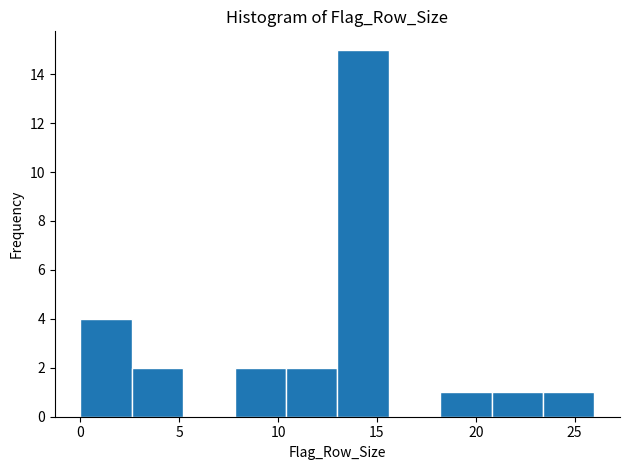

Reading left to right, transcribe this chart: for each bar, give the range it covers on the x-axis and its height. Neither the bar edges nor the heights are printed on the chart, so give them approximately, as read against the axes.

0.0 to 2.6: 4
2.6 to 5.2: 2
5.2 to 7.8: 0
7.8 to 10.4: 2
10.4 to 13.0: 2
13.0 to 15.6: 15
15.6 to 18.2: 0
18.2 to 20.8: 1
20.8 to 23.4: 1
23.4 to 26.0: 1